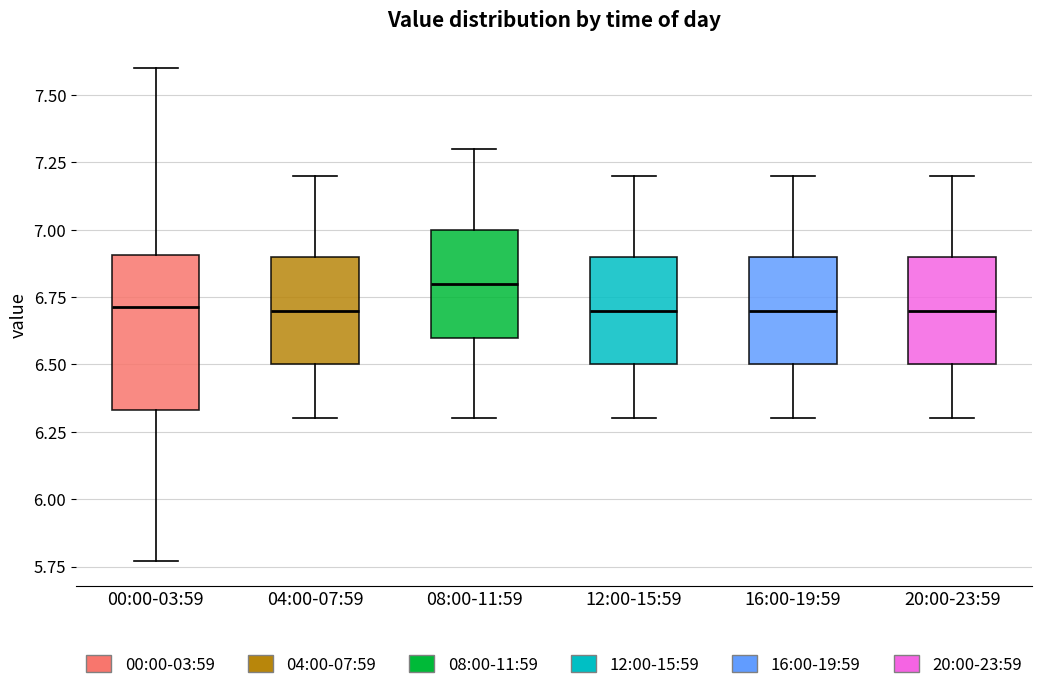

Where does the upper whisker of the box for 12:00-15:59 end on the y-axis? The values are not printed on the chart, so give them approximately, as read against the axis.

7.20